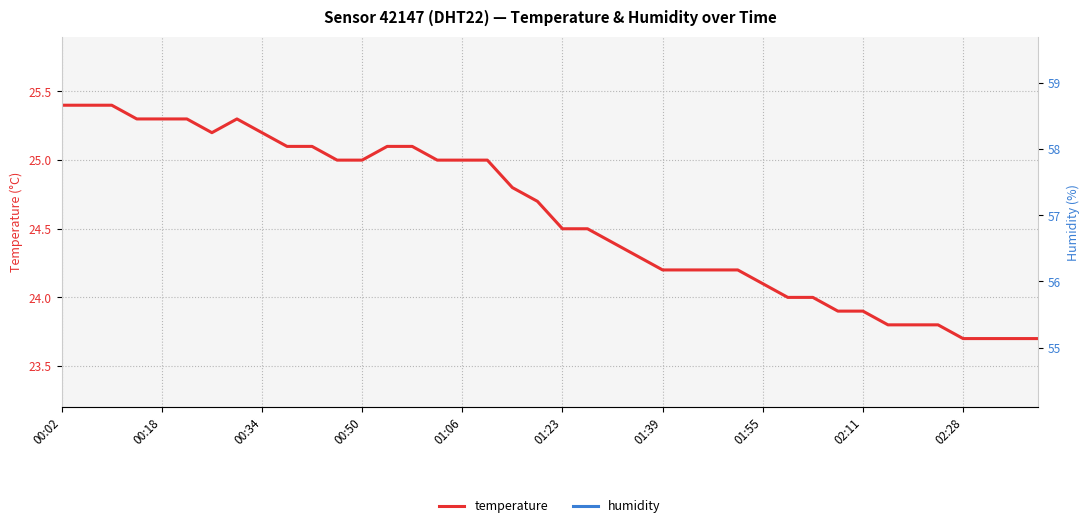

What is the difference between the maximum and minimum values in the humidity series?

3.6